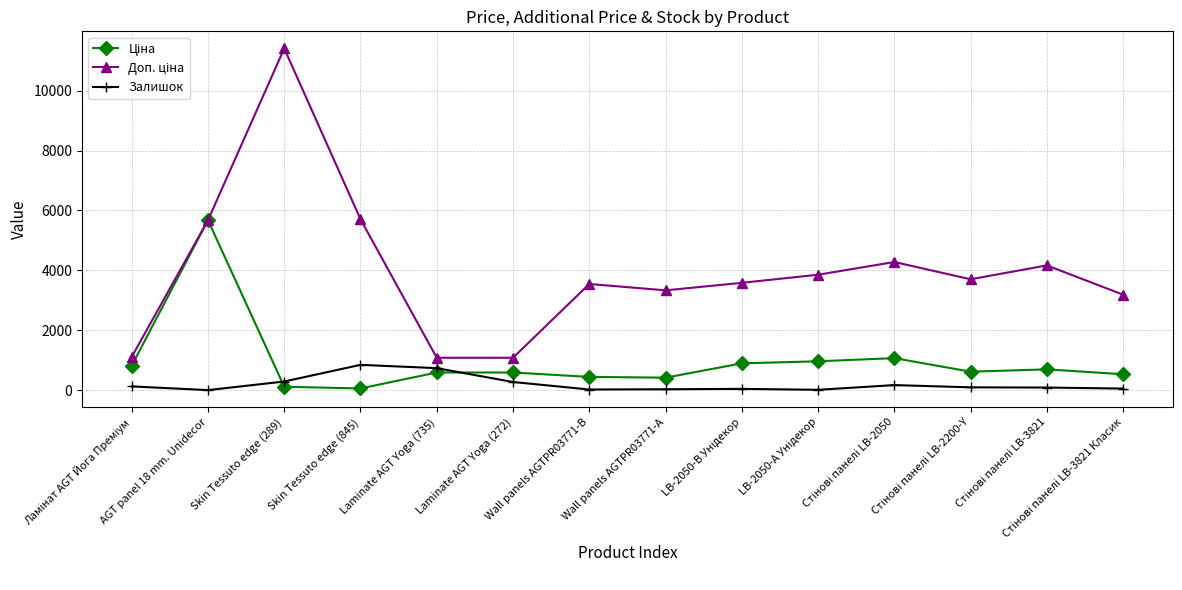

At how many categories does at least one series exceed 4730?

3